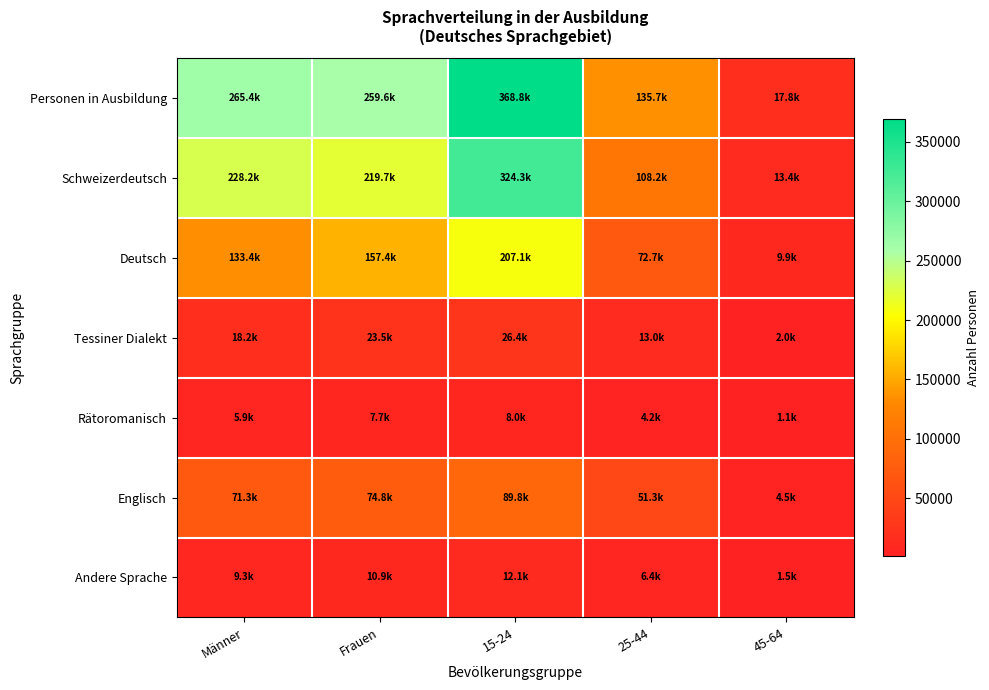

Which has a higher value, Frauen or 15-24?

15-24